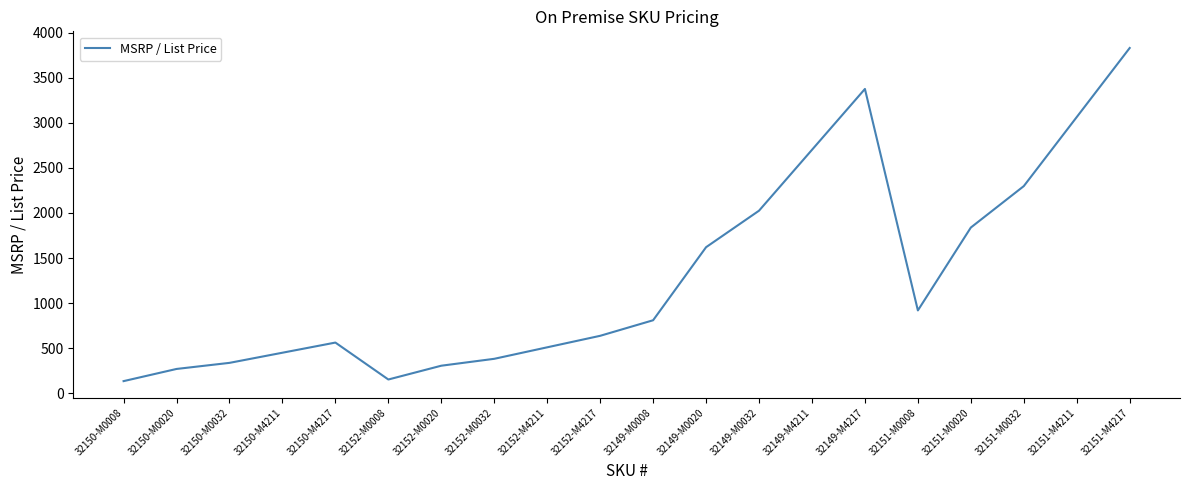

What is the difference between the values at 32152-M4217 and 32151-M4211?

2425.7